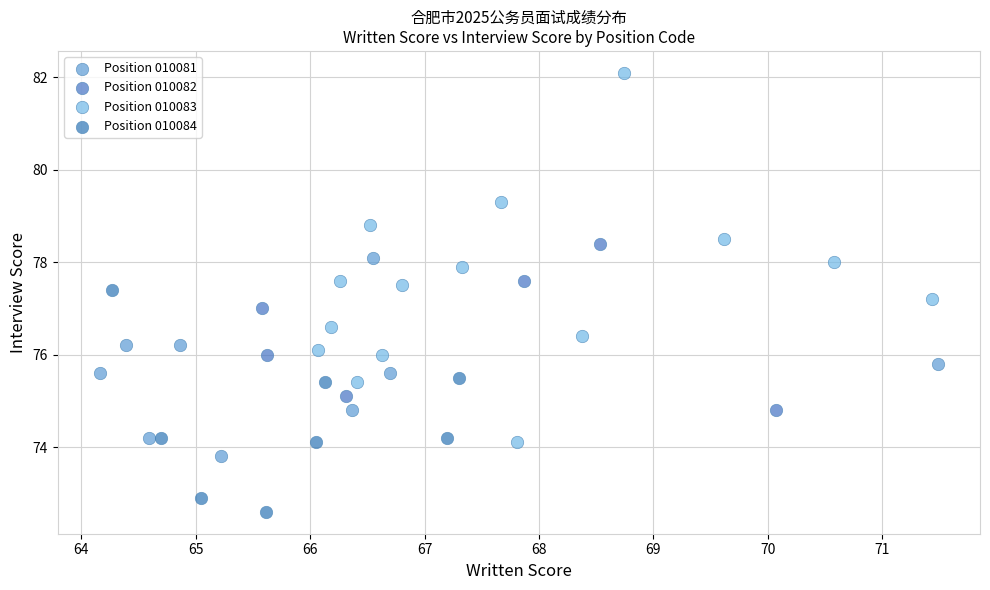

Which series has the widest spread of Y values?

Position 010083